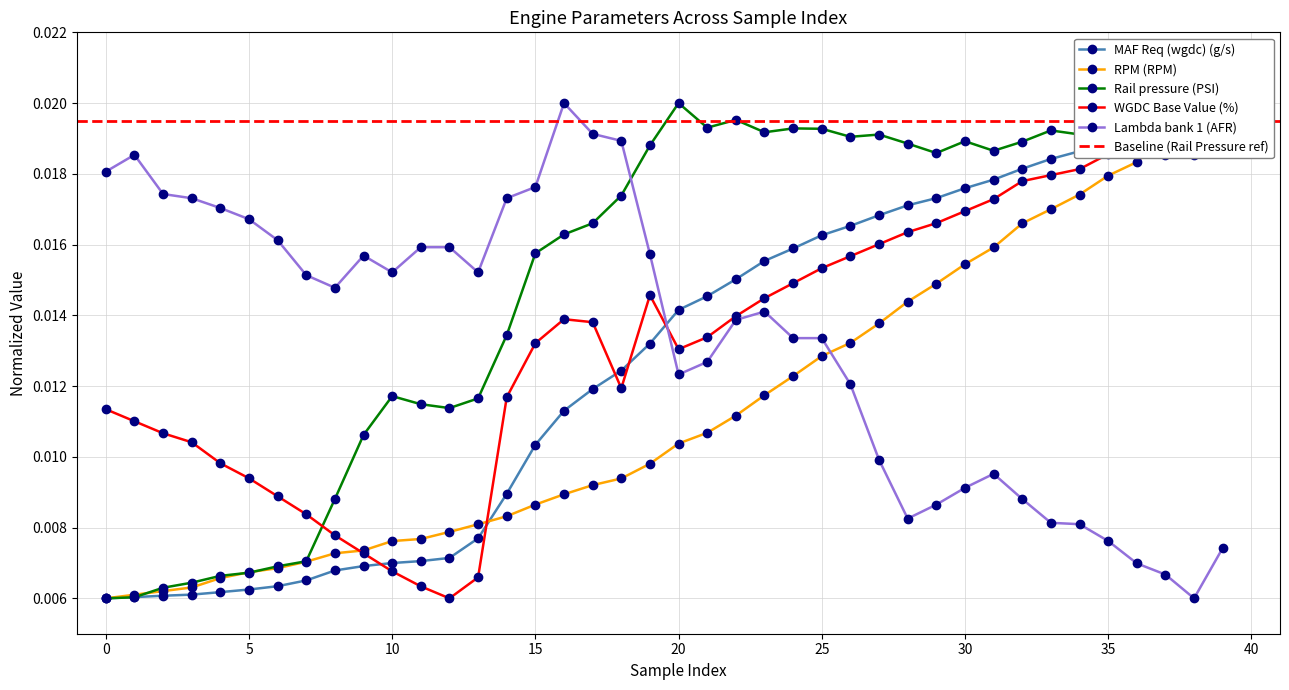

How many series are shown in this chart?

5